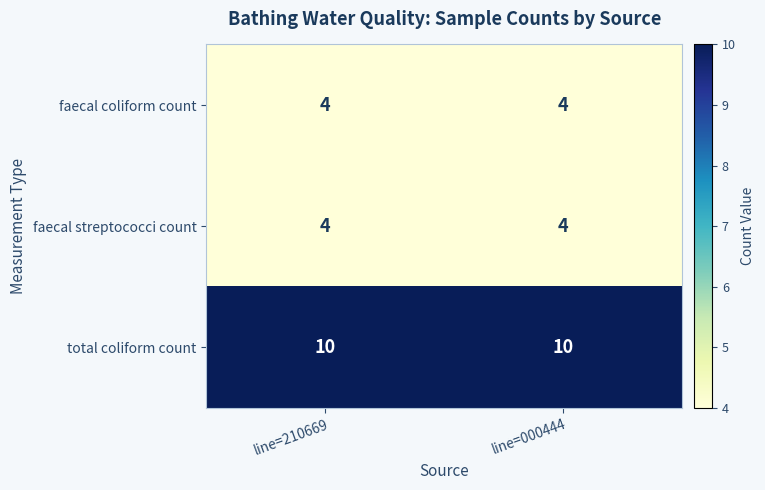

Read the faecal coliform count value at line=000444.

4